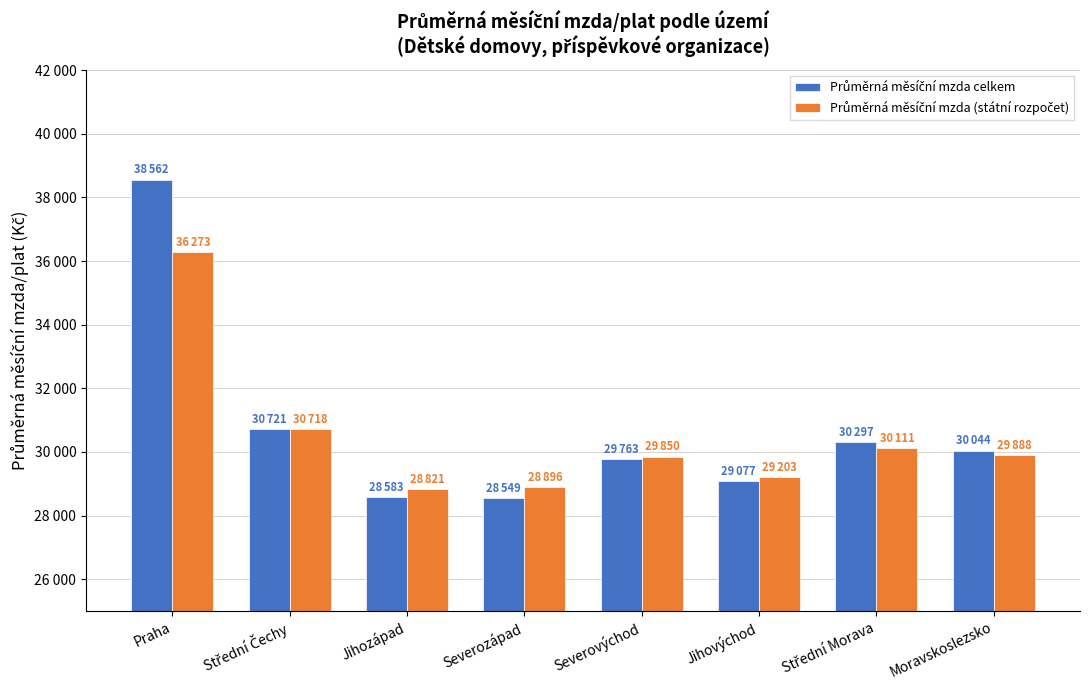

What is the total value across all series at Střední Morava?

60409.3